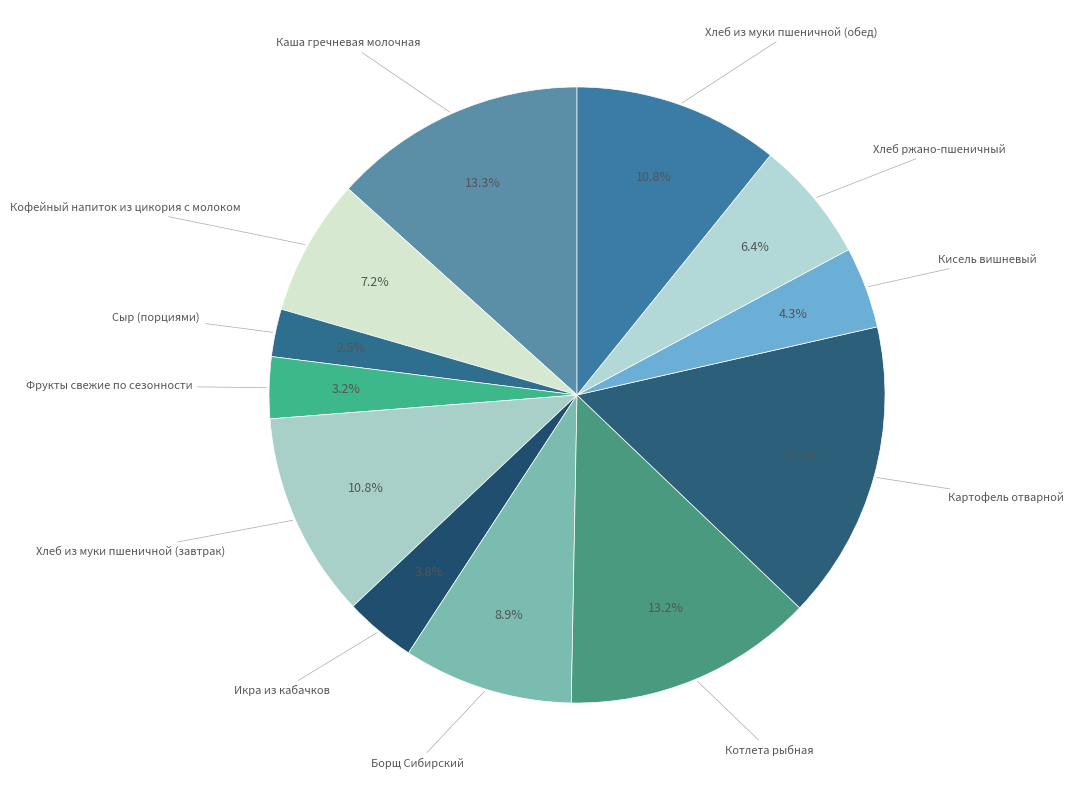

Count the number of slices in the pie.

12